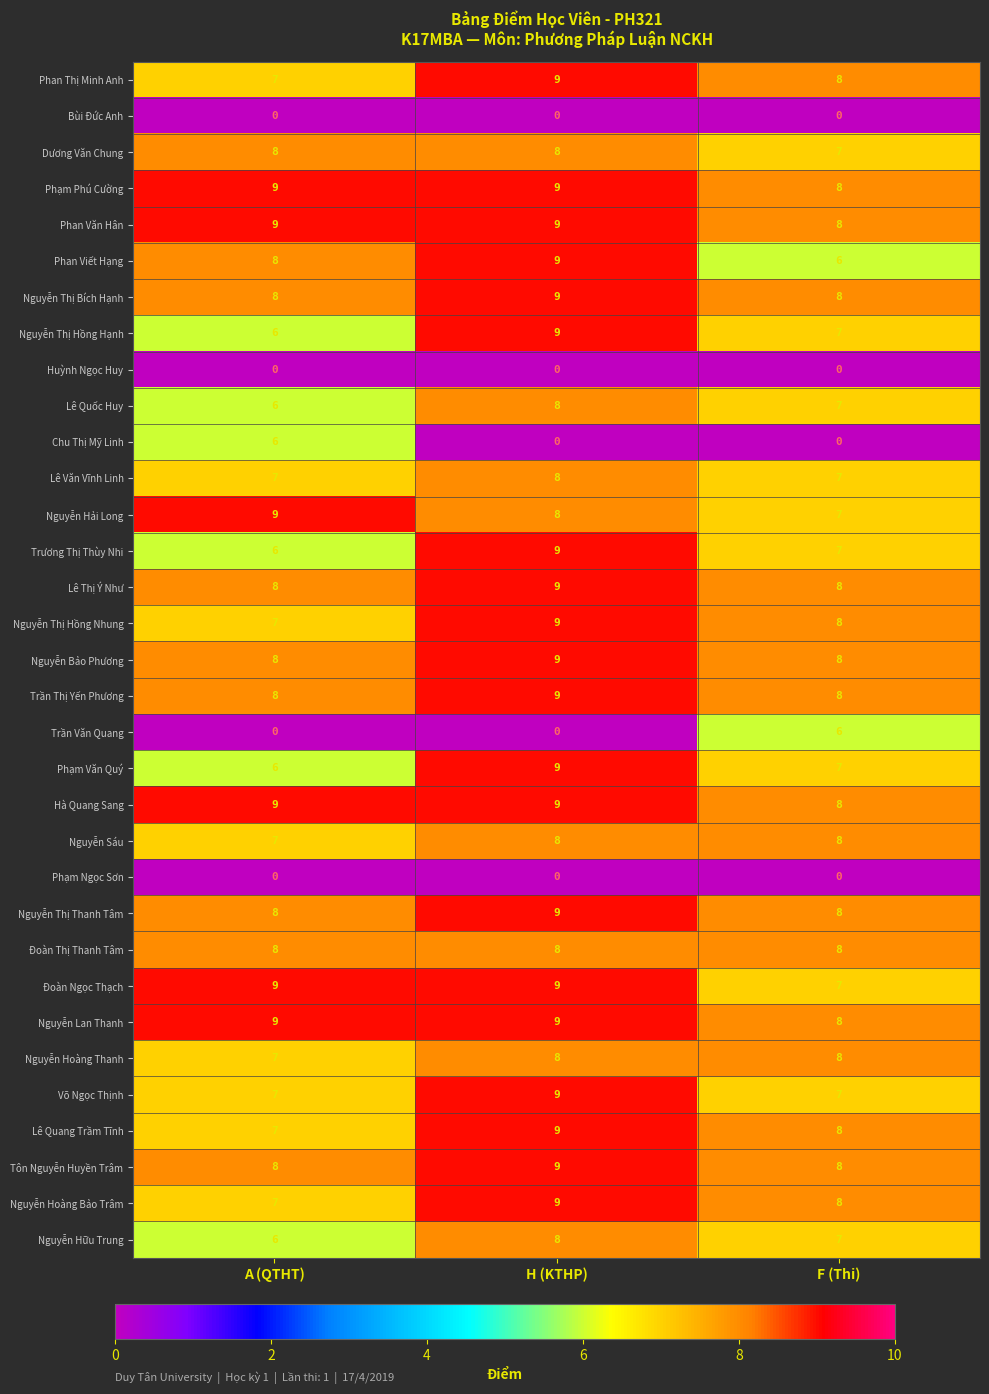

Where does the Lê Quốc Huy series first go above 7?

H (KTHP)